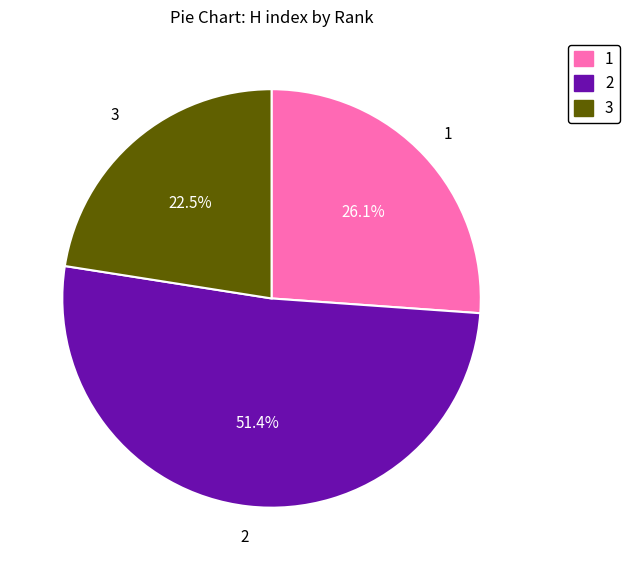

Which slice represents more than half of the pie?

2